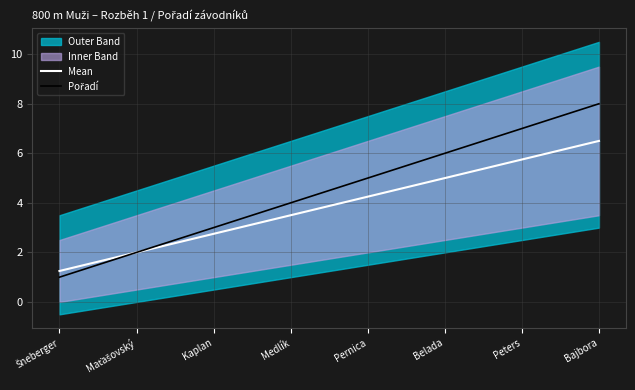

At Šneberger, list the series in order from smallest to largest.

Pořadí, Mean